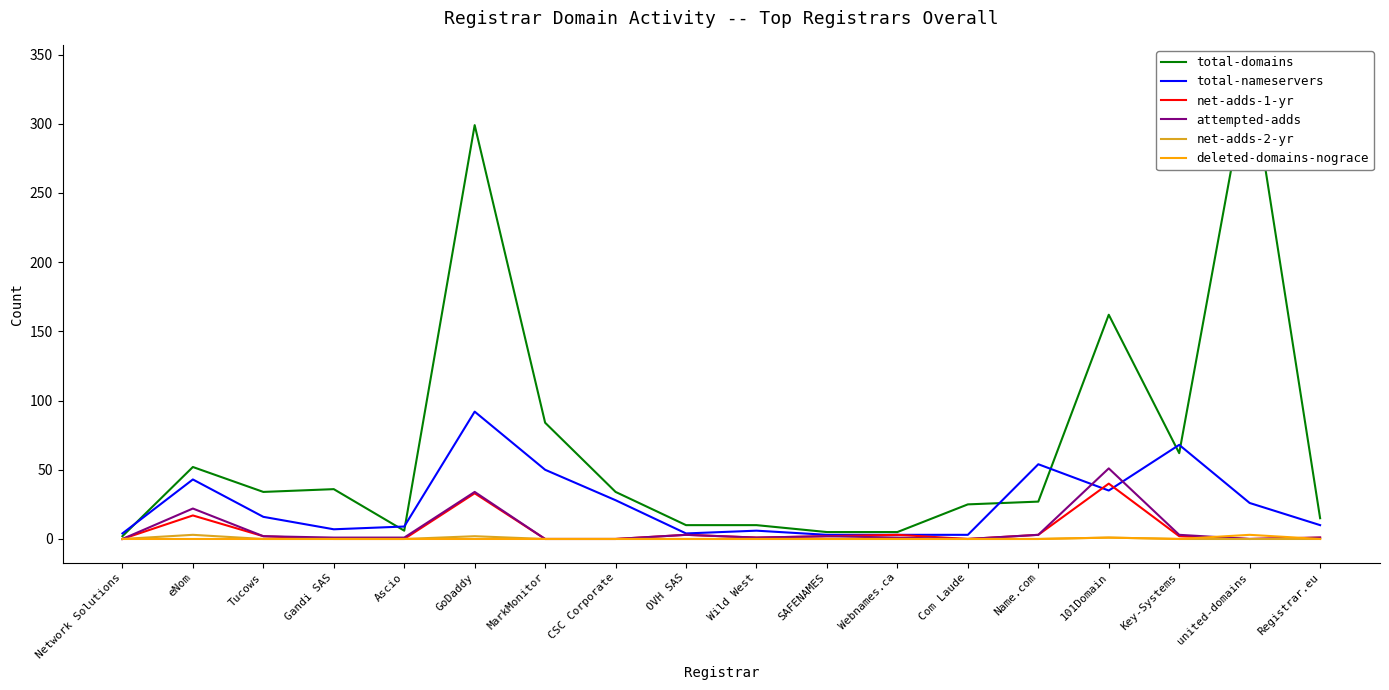

What position from the right is 101Domain?

4